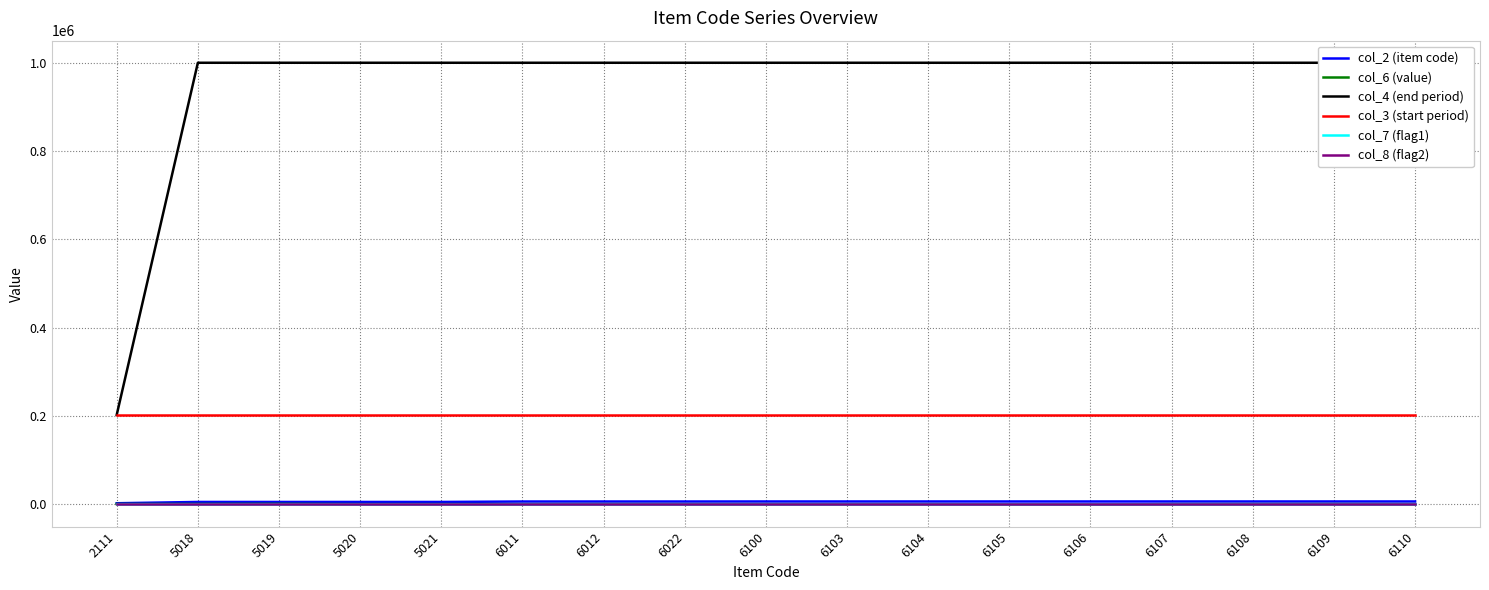

Reading left to right, list all the values displayed in this chart.

col_2 (item code): 2111=2111	5018=5018	5019=5019	5020=5020	5021=5021	6011=6011	6012=6012	6022=6022	6100=6100	6103=6103	6104=6104	6105=6105	6106=6106	6107=6107	6108=6108	6109=6109	6110=6110
col_6 (value): 2111=438	5018=480	5019=700	5020=100	5021=160	6011=88	6012=176	6022=88	6100=59	6103=24	6104=48	6105=-376	6106=-752	6107=72	6108=144	6109=240	6110=43
col_4 (end period): 2111=202403	5018=999999	5019=999999	5020=999999	5021=999999	6011=999999	6012=999999	6022=999999	6100=999999	6103=999999	6104=999999	6105=999999	6106=999999	6107=999999	6108=999999	6109=999999	6110=999999
col_3 (start period): 2111=202104	5018=202104	5019=202104	5020=202104	5021=202104	6011=202104	6012=202104	6022=202104	6100=202104	6103=202104	6104=202104	6105=202104	6106=202104	6107=202104	6108=202104	6109=202104	6110=202104
col_7 (flag1): 2111=3	5018=3	5019=3	5020=3	5021=3	6011=3	6012=3	6022=3	6100=3	6103=3	6104=3	6105=3	6106=3	6107=3	6108=3	6109=3	6110=3
col_8 (flag2): 2111=1	5018=1	5019=1	5020=1	5021=1	6011=1	6012=1	6022=1	6100=1	6103=1	6104=1	6105=1	6106=1	6107=1	6108=1	6109=1	6110=1